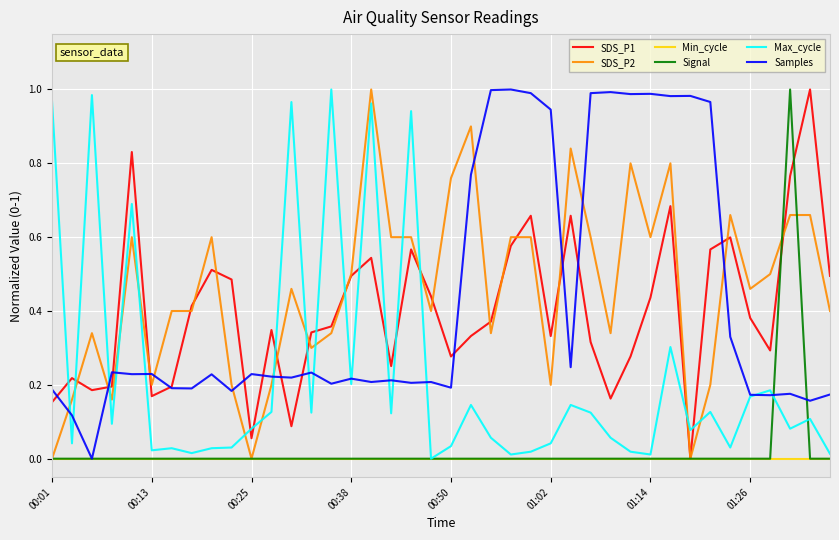

After their last crossing, which series has the higher values: SDS_P2 or Samples?

SDS_P2